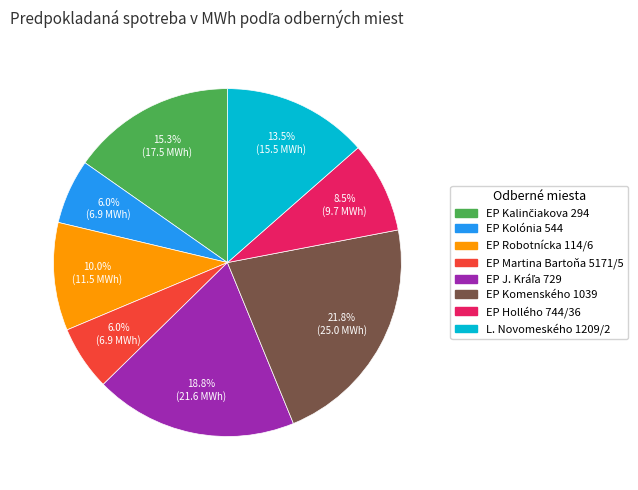

Is there any slice that represents more than half of the pie?

No